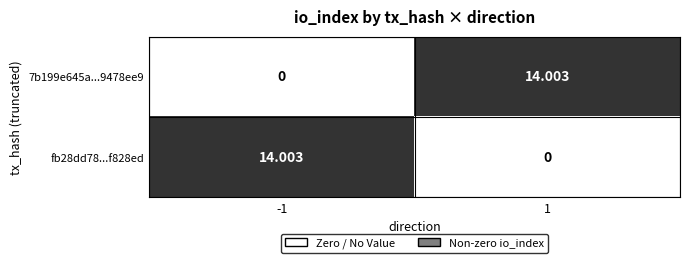

Is the value of fb28dd78...f828ed at 1 greater than the value of 7b199e645a...9478ee9 at 1?

No